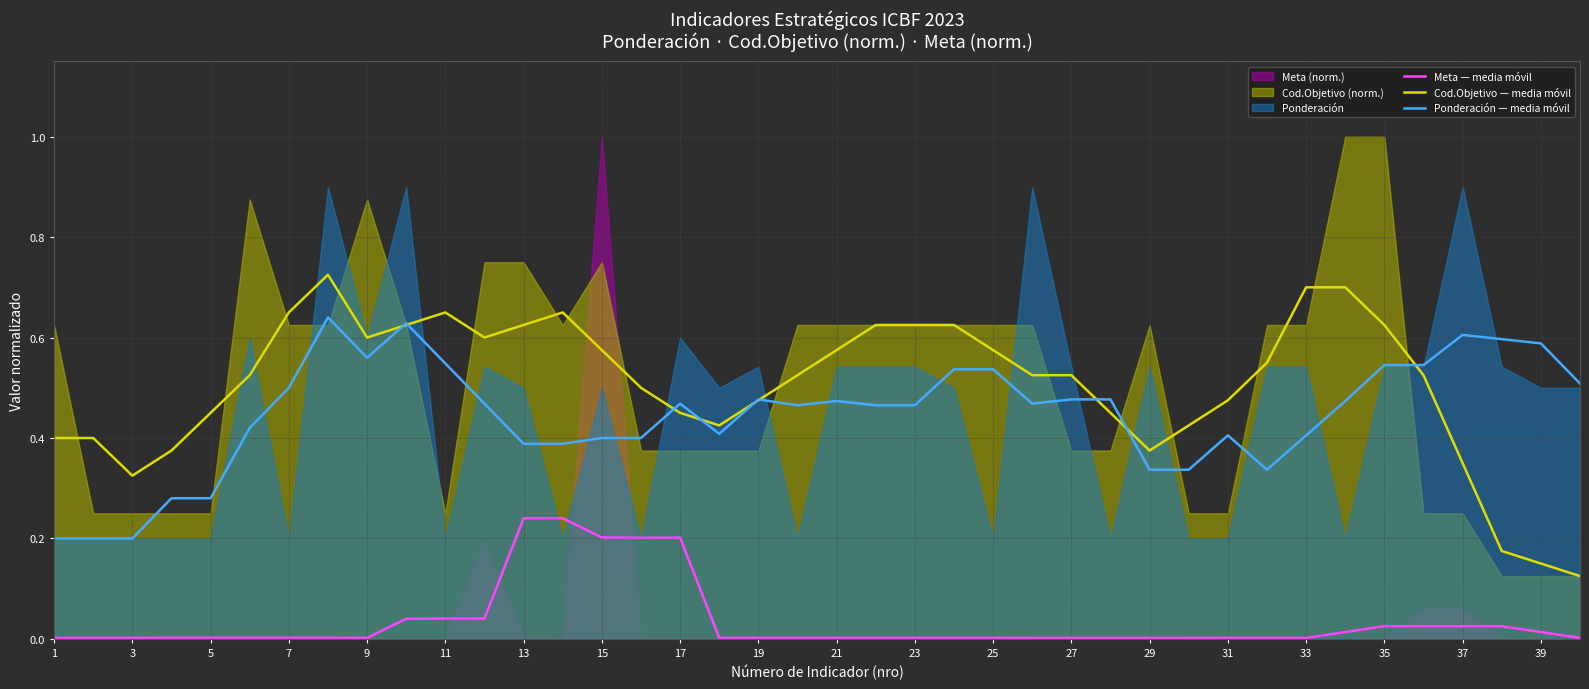

Which series has the widest spread of values?

Cod.Objetivo — media móvil